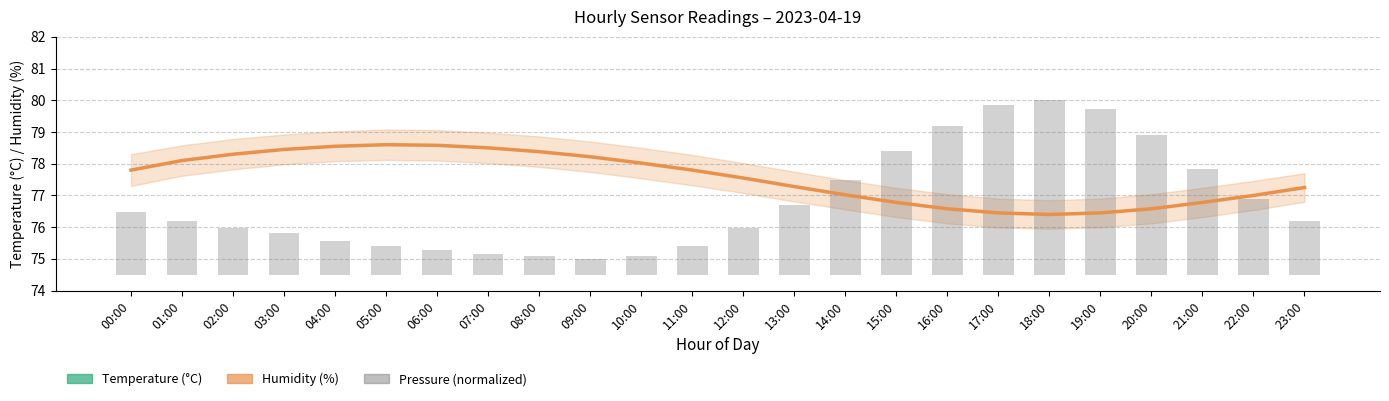

Which category has the highest value in the Humidity (%) series?

05:00